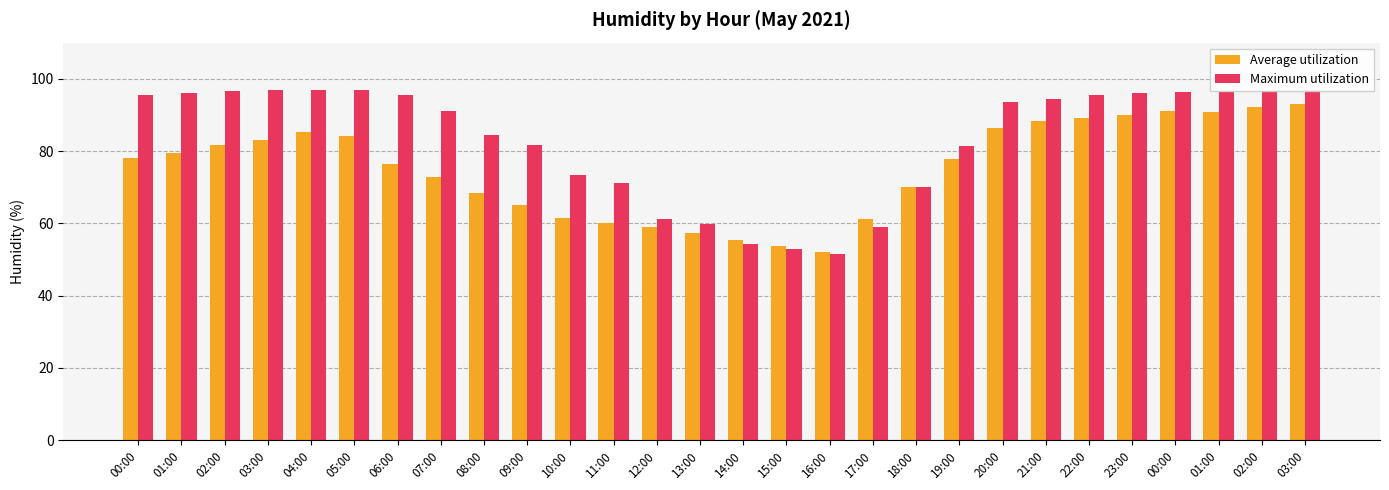

True or false: Maximum utilization has a value of 82.2 at 15:00.

False